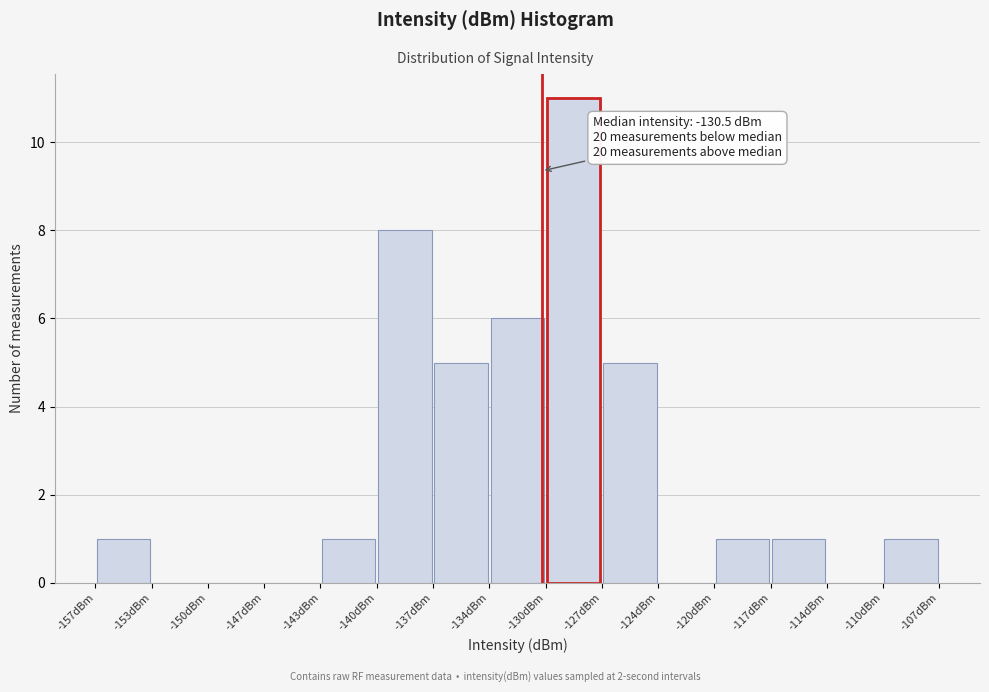

Over which range of the x-axis is the bar tallest?

-130.5 to -127.0